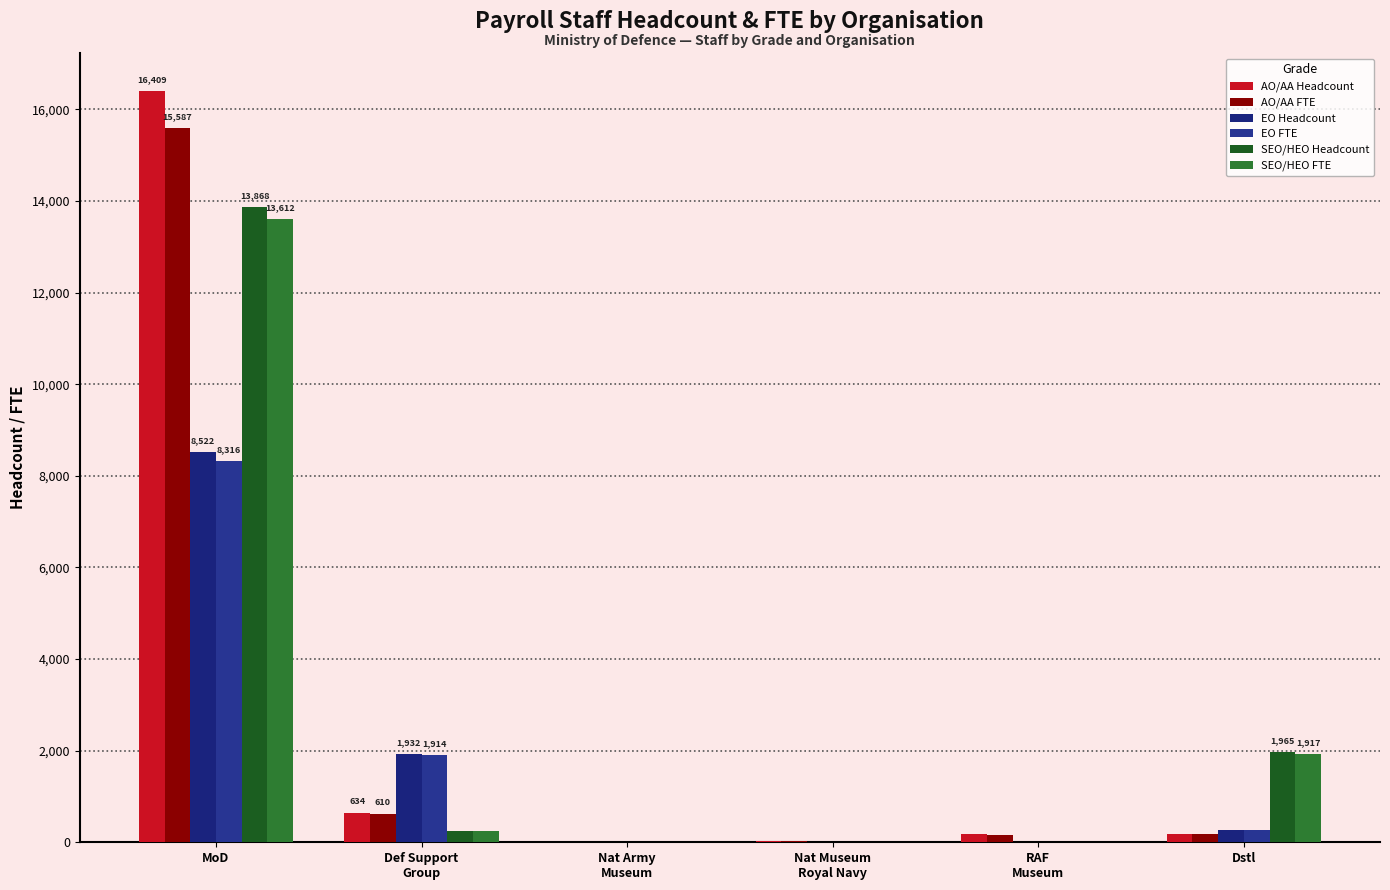

Are the bars horizontal?

No